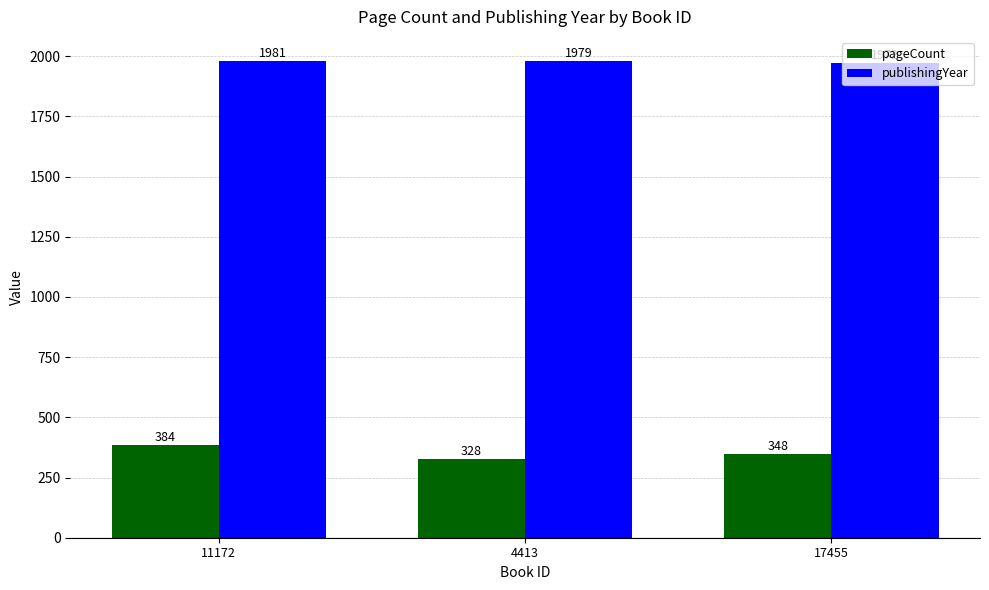

Reading left to right, extract all data points from this chart.

pageCount: 11172=384	4413=328	17455=348
publishingYear: 11172=1981	4413=1979	17455=1972